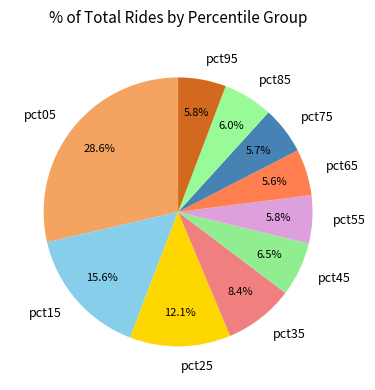

To the nearest percent, what percentage of the pie is pct85?

6%